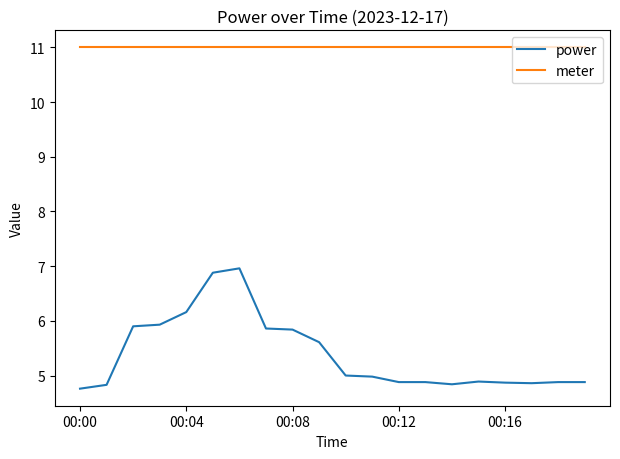

Is this an area chart (filled region under the line)?

No